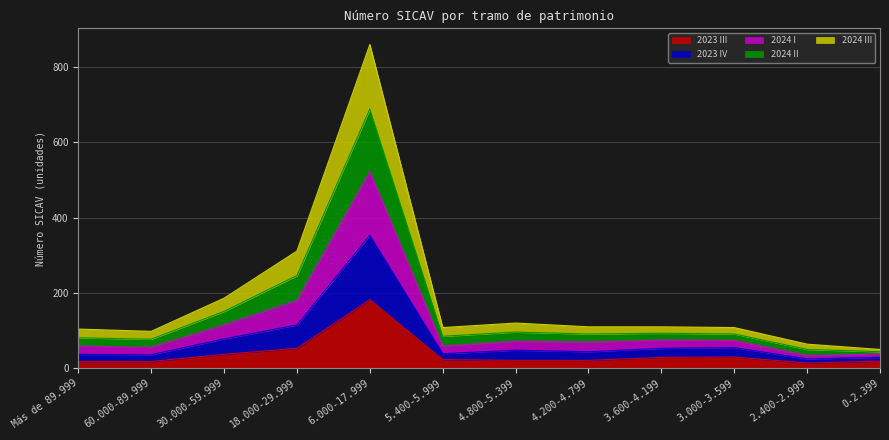

Between 3.600-4.199 and 0-2.399, which series saw the biggest shift?

2024 I